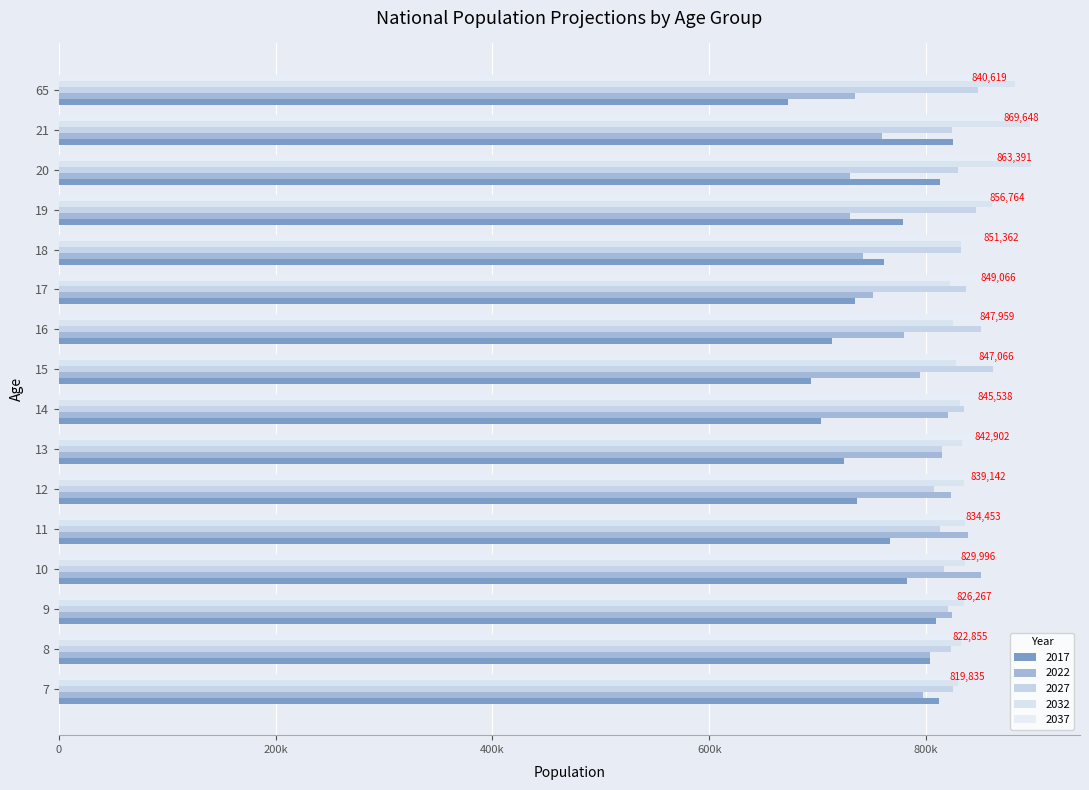

What is the difference between the maximum and minimum values in the 2017 series?

152508